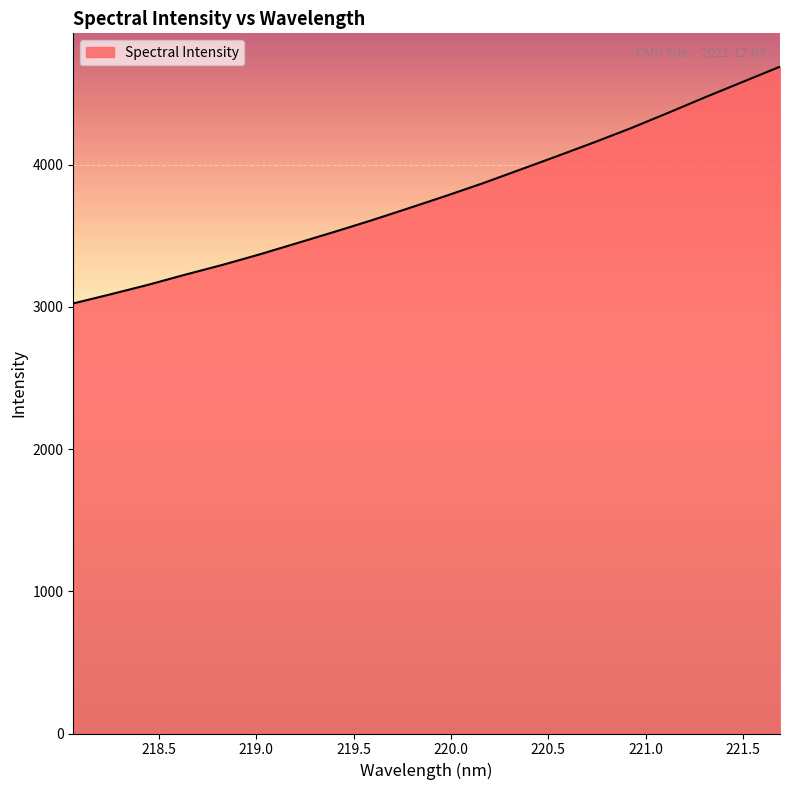

What is the maximum value shown in the chart?

4690.0